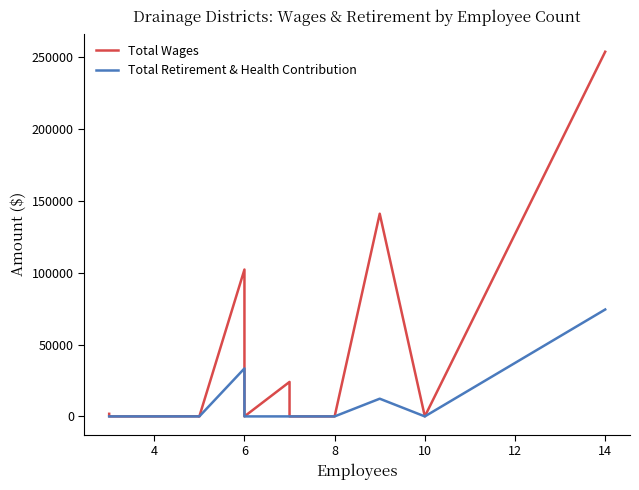

True or false: Total Retirement & Health Contribution and Total Wages intersect in this chart.

False